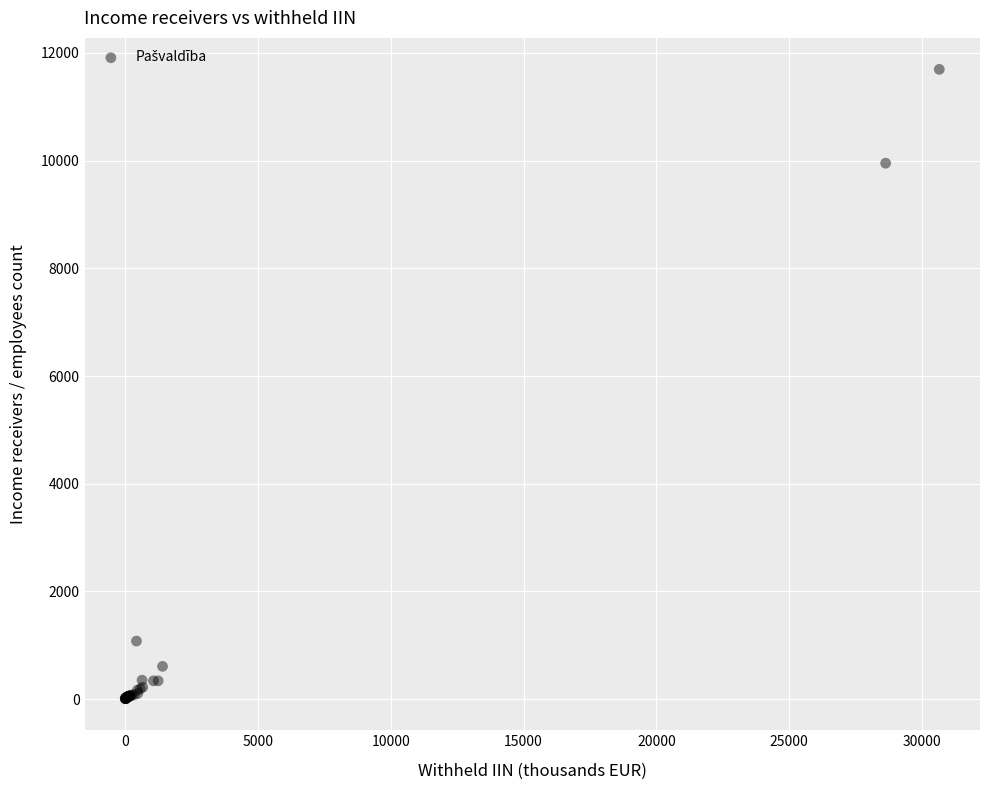

What Y value in the scatter plot is closest to 5850?

9953